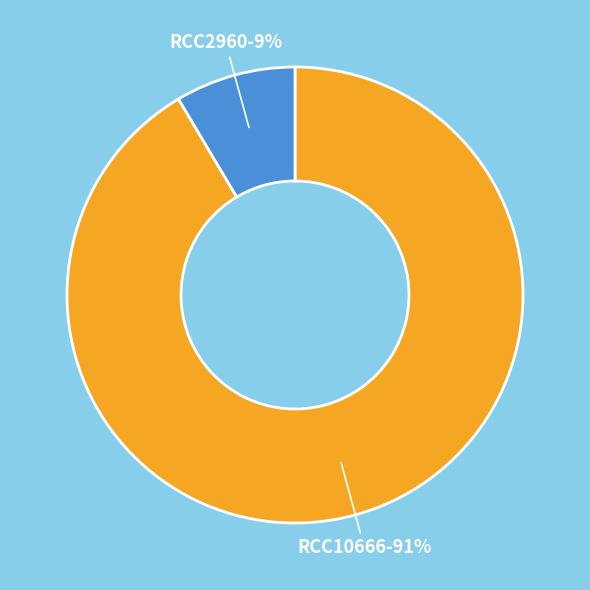

How many slices are in this pie chart?

2